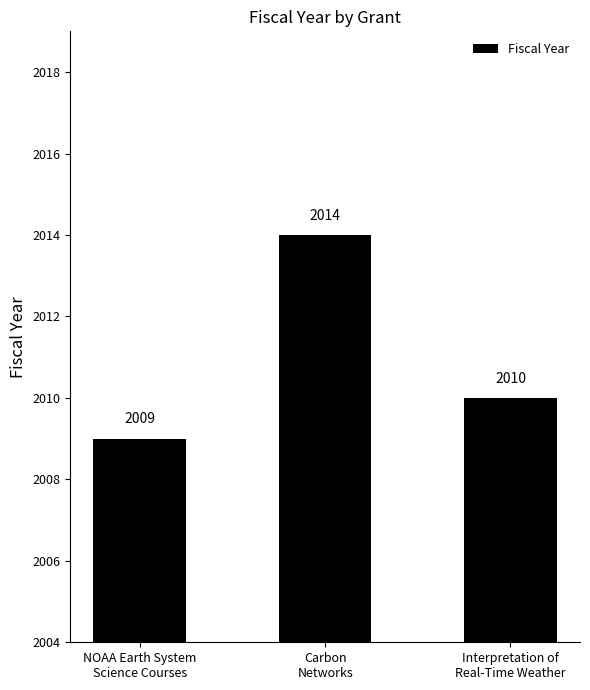

What is the sum of the values at NOAA Earth System
Science Courses and Carbon
Networks?

4023